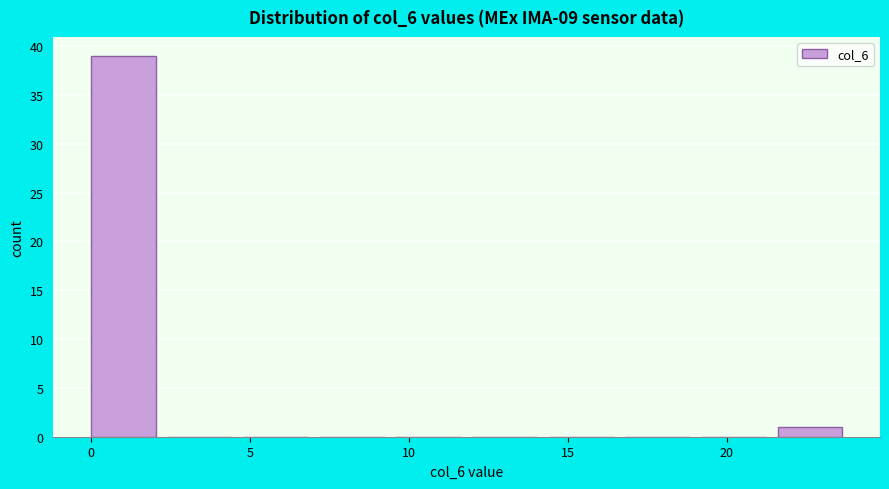

Which range on the x-axis has the tallest bar?

0.0 to 2.4